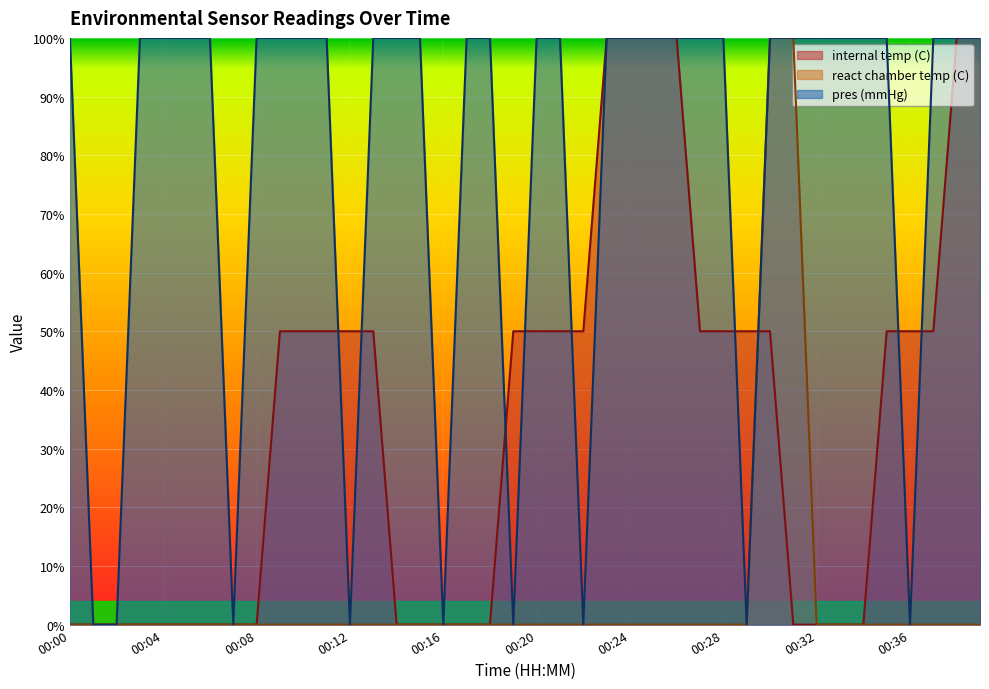

Between which two adjacent categories do react chamber temp (C) and internal temp (C) first intersect?

00:29 and 00:30